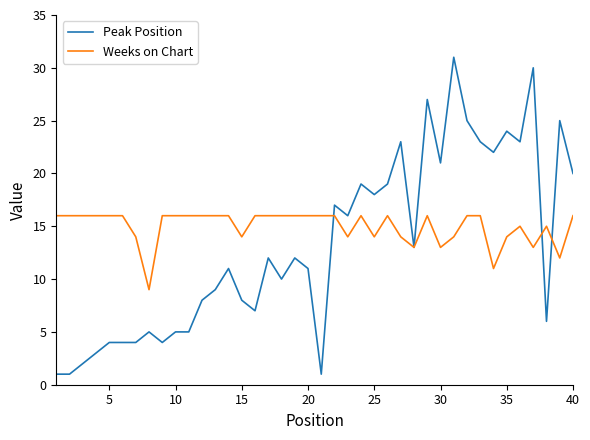

What is the sum of all Weeks on Chart values?

599